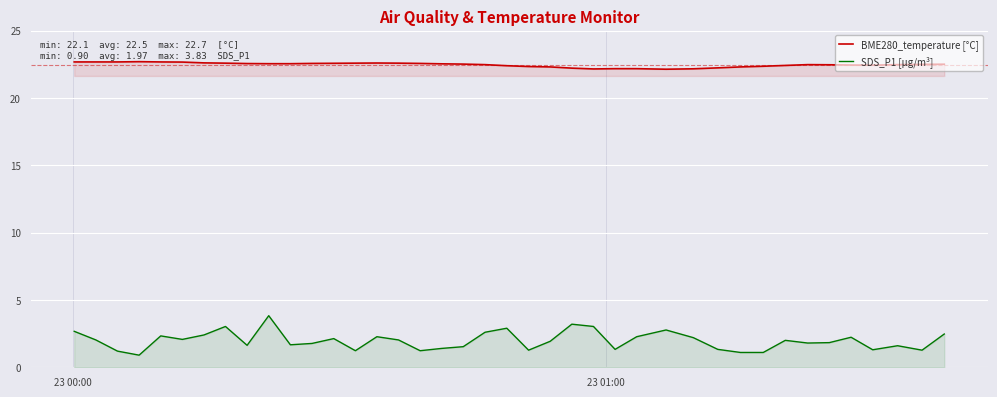

How many BME280_temperature [°C] values are between 22 and 23?

40